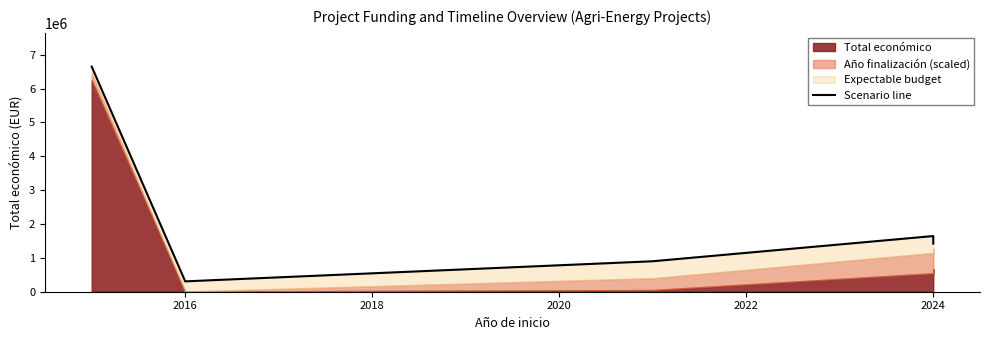

Where is the first local minimum?

2016